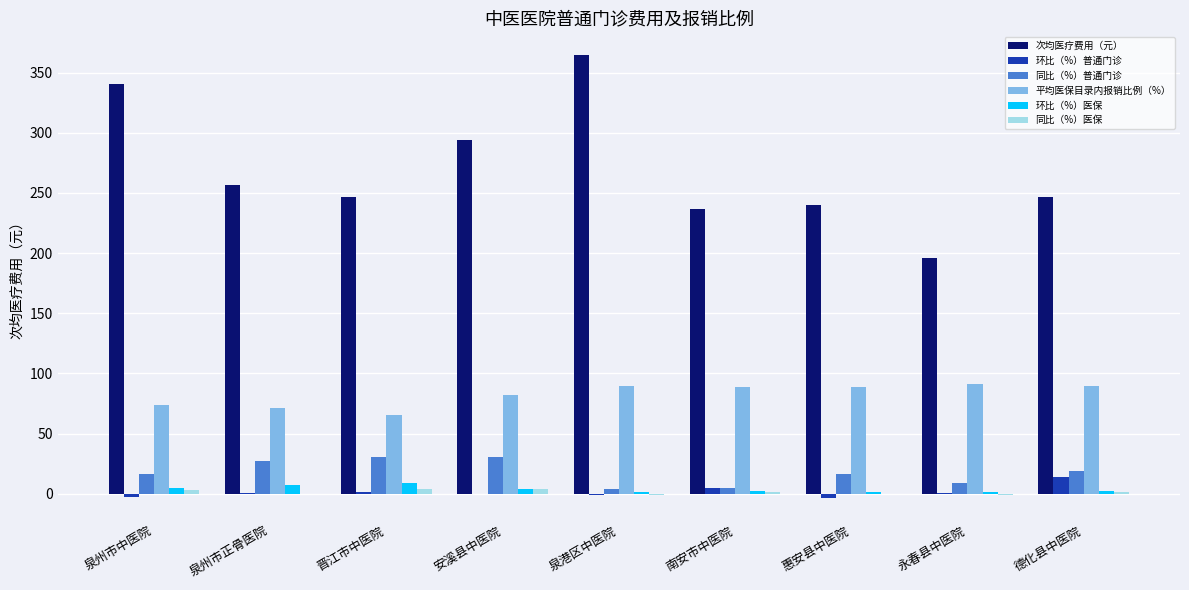

The value of 次均医疗费用（元） at 泉州市正骨医院 is 256.5. True or false?

True